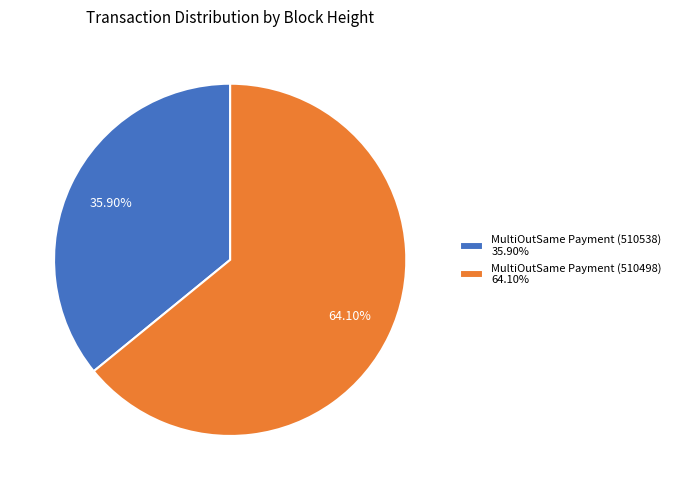

How many segments does this pie chart have?

2